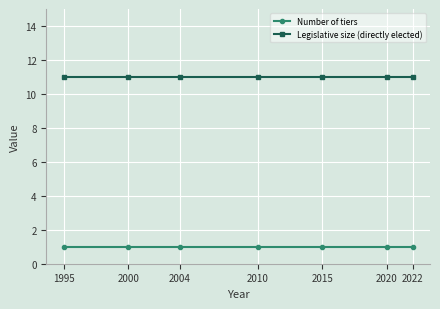

Reading right to left, what are all the values shown in this chart?

Number of tiers: 1	1	1	1	1	1	1
Legislative size (directly elected): 11	11	11	11	11	11	11